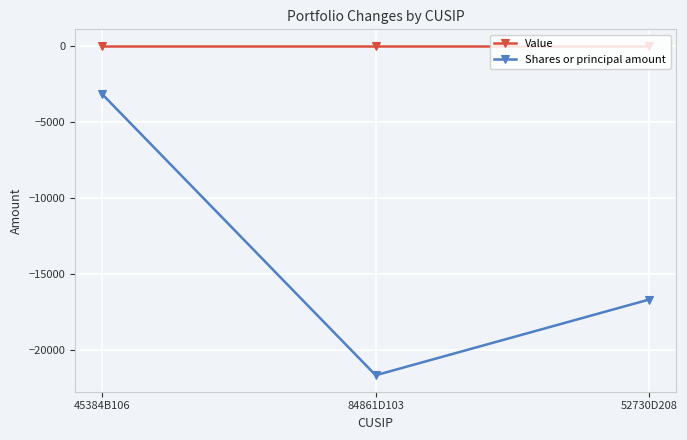

Which series has the widest spread of values?

Shares or principal amount